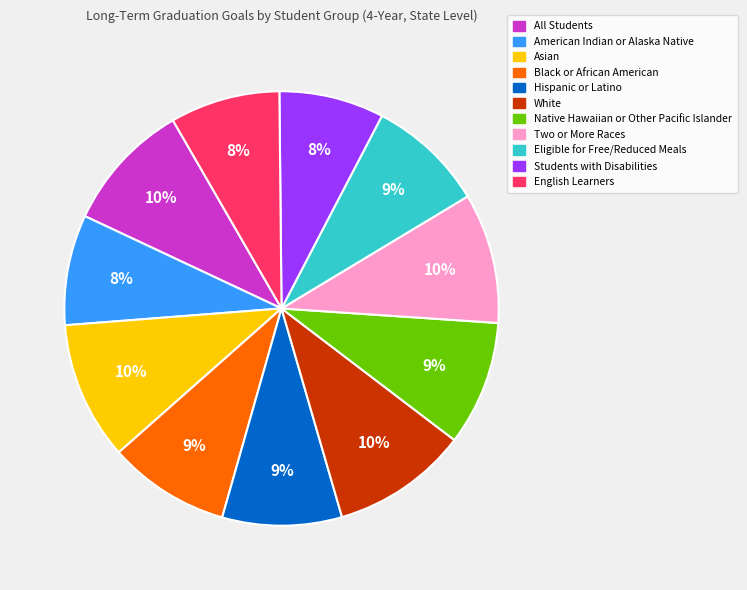

To the nearest percent, what is the average slice percentage?

9%